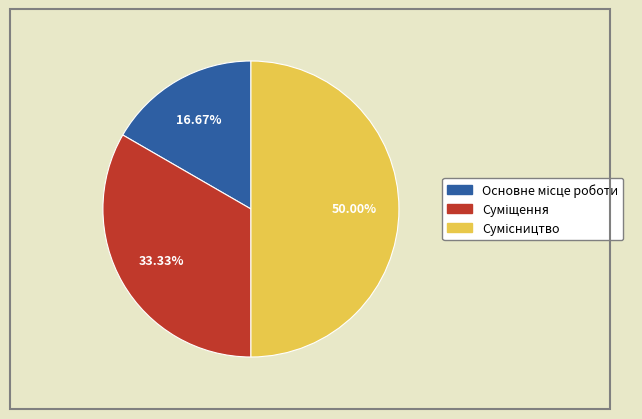

Count the number of slices in the pie.

3